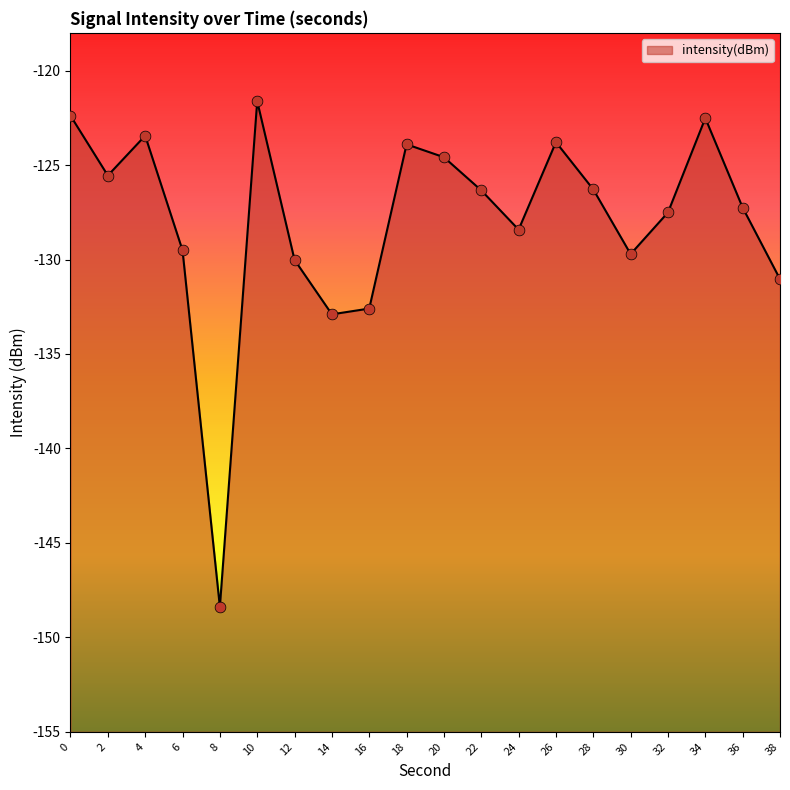

Which has a higher value, 4 or 2?

4